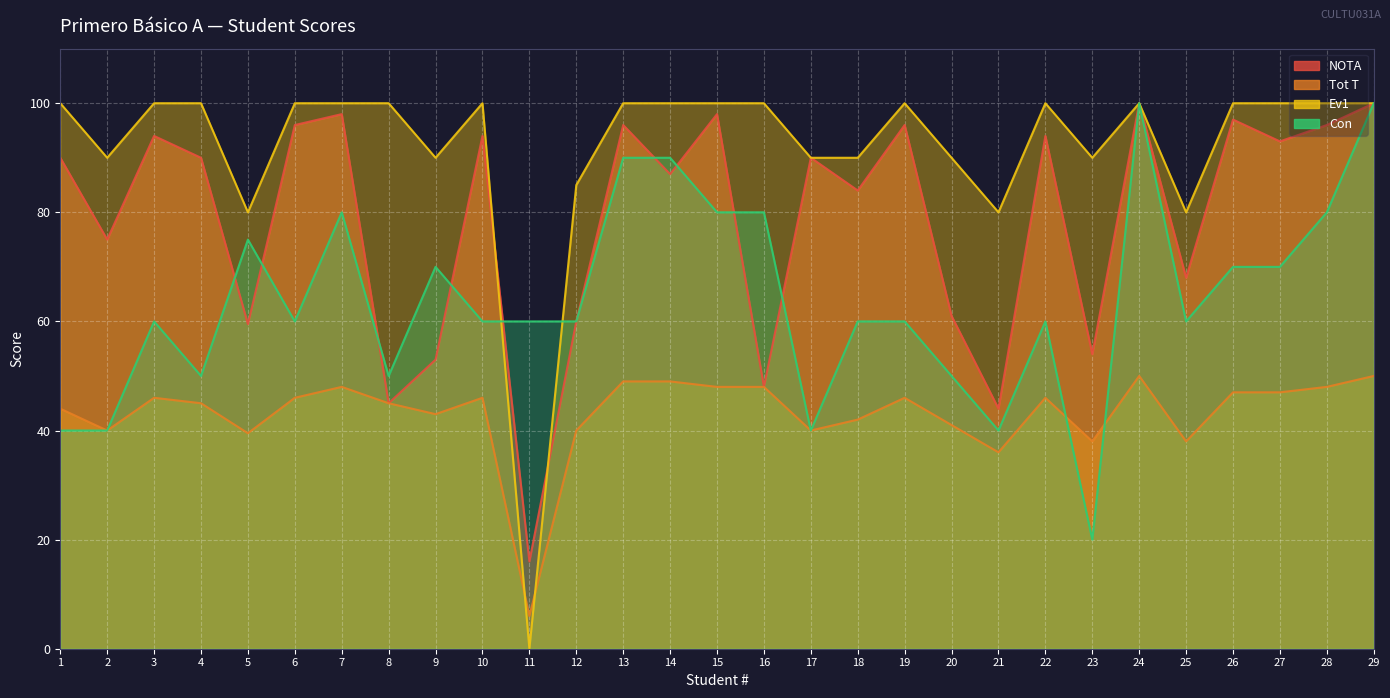

Rank the series at 3 from lowest to highest value.

Tot T, Con, NOTA, Ev1